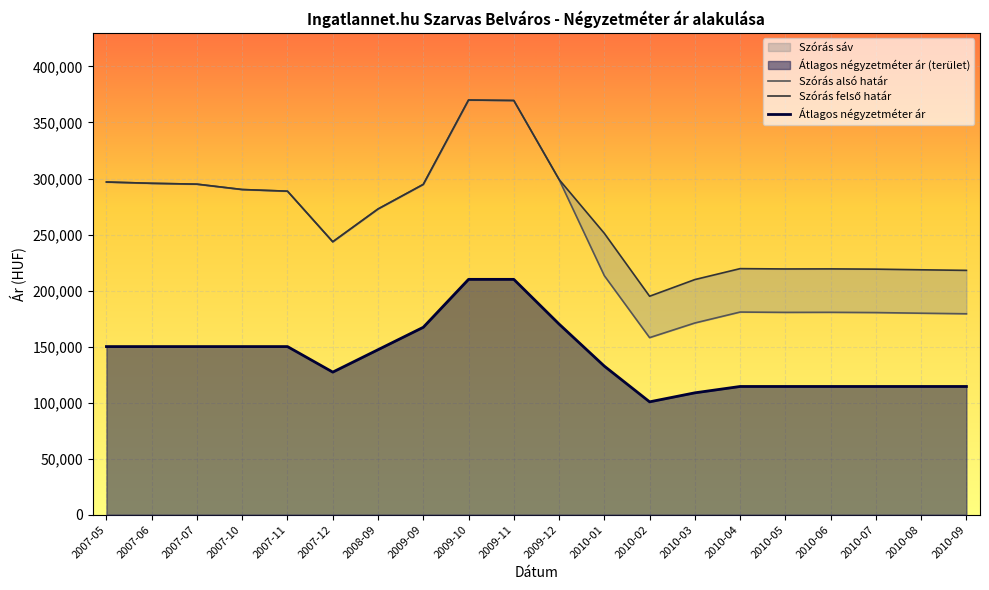

Reading left to right, extract all data points from this chart.

Átlagos négyzetméter ár: 150000	150000	150000	150000	150000	127222	147222	167222	210000	210000	170099	132562	100694	108728	114398	114398	114398	114398	114398	114398
Szórás alsó határ: 296872	295716	294950	290159	288688	243538	272796	294749	370044	369615	299126	213282	157986	171056	180813	180525	180583	180353	179780	179268
Szórás felső határ: 296872	295716	294950	290159	288688	243538	272796	294749	370044	369615	299126	251068	194936	209806	219563	219275	219333	219103	218530	218018